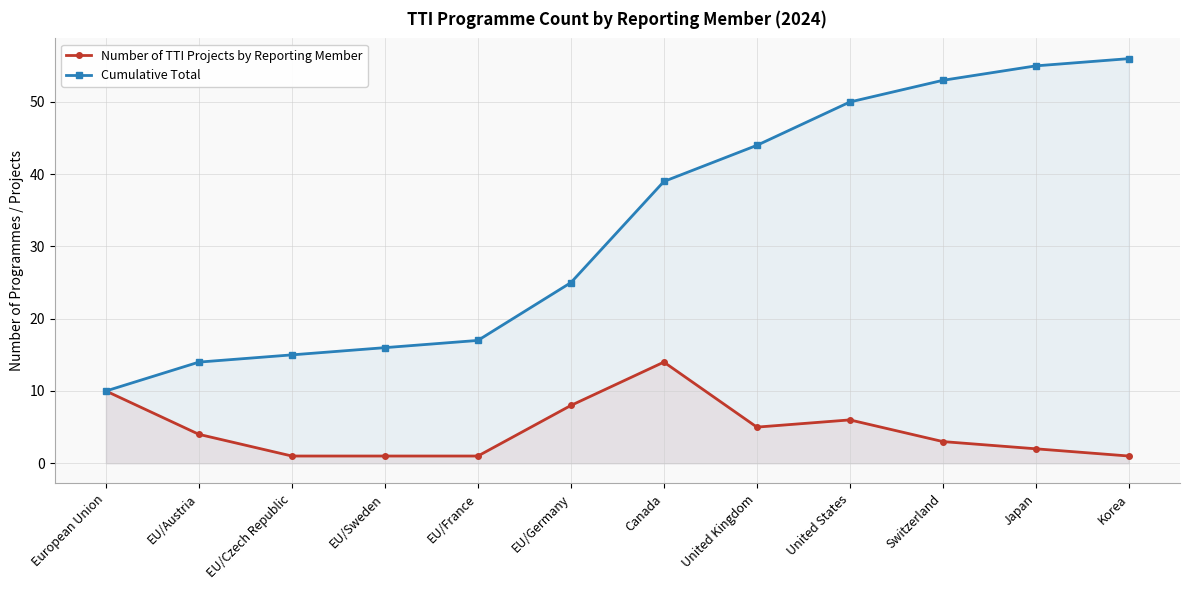

True or false: Number of TTI Projects by Reporting Member has a value of 25 at Canada.

False